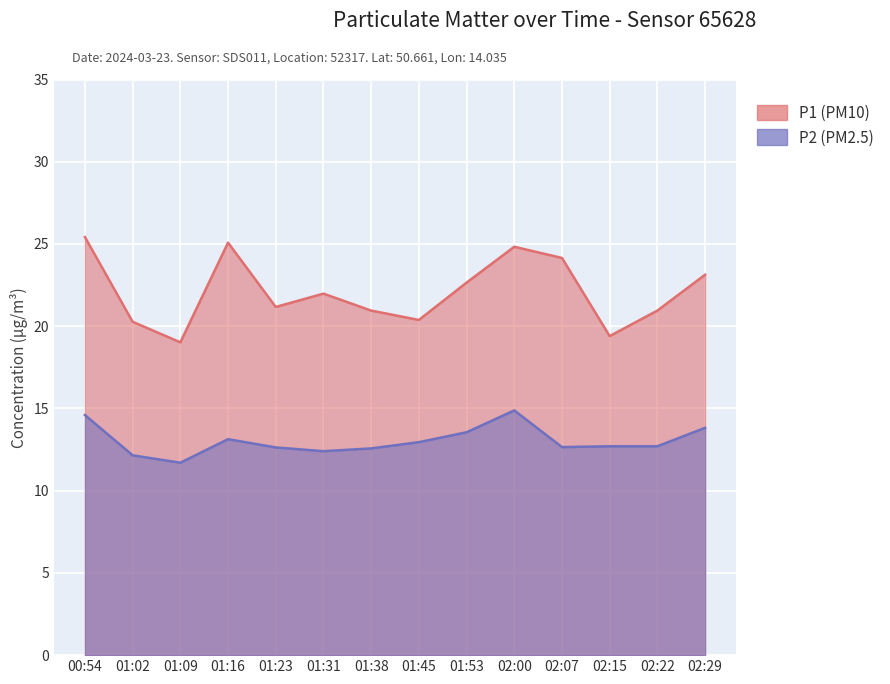

True or false: P2 and P1 intersect in this chart.

False